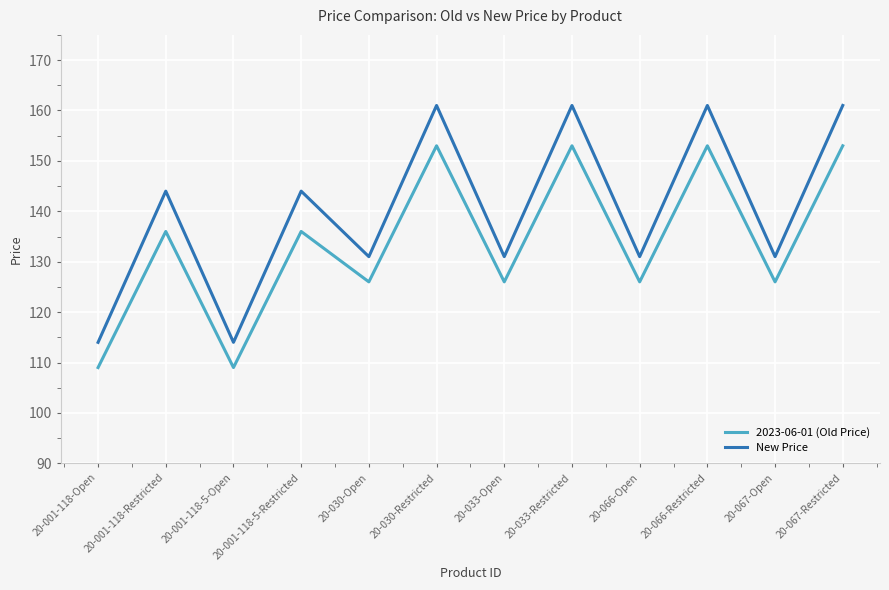

What is the approximate value of 2023-06-01 (Old Price) at 20-001-118-5-Restricted, to the nearest 10?

140